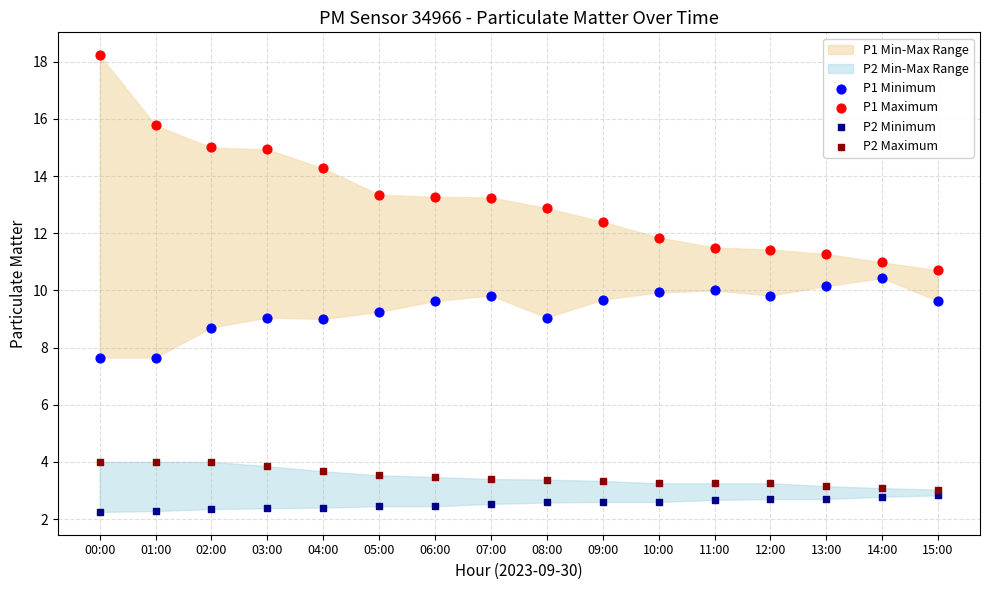

Which series reaches the maximum Y coordinate?

P1 Maximum